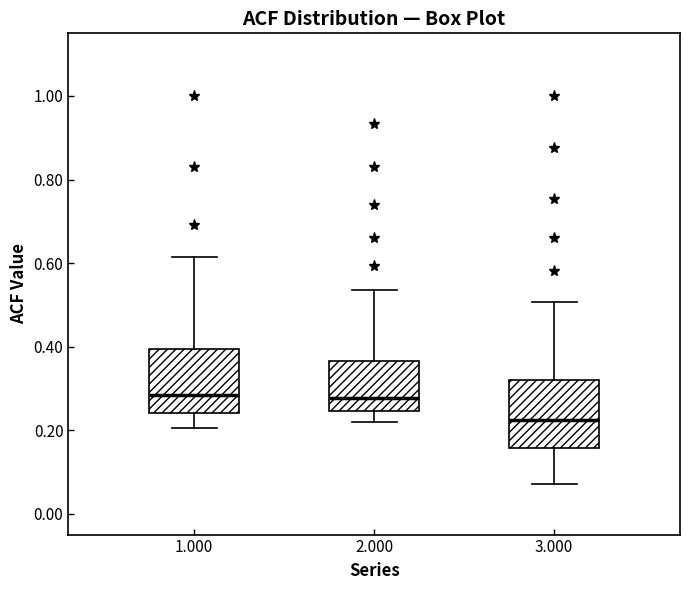

Which box's median line is the lowest?

3.000